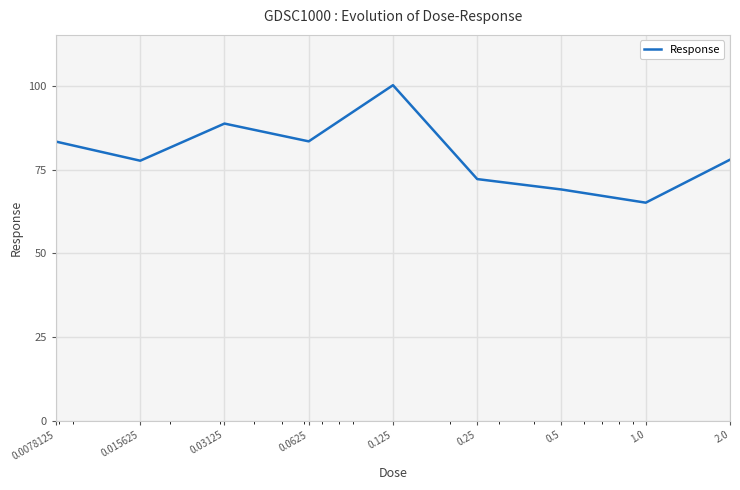

What is the difference between the maximum and minimum values?

35.1